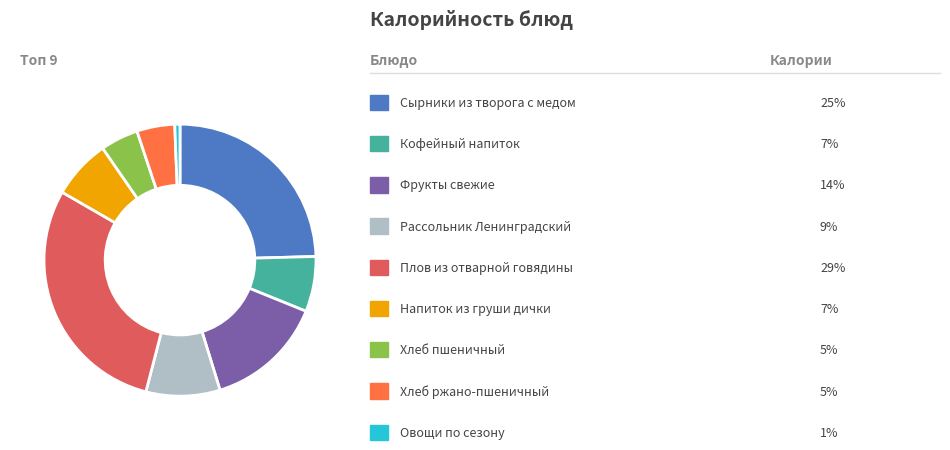

Is there a majority slice in this chart?

No